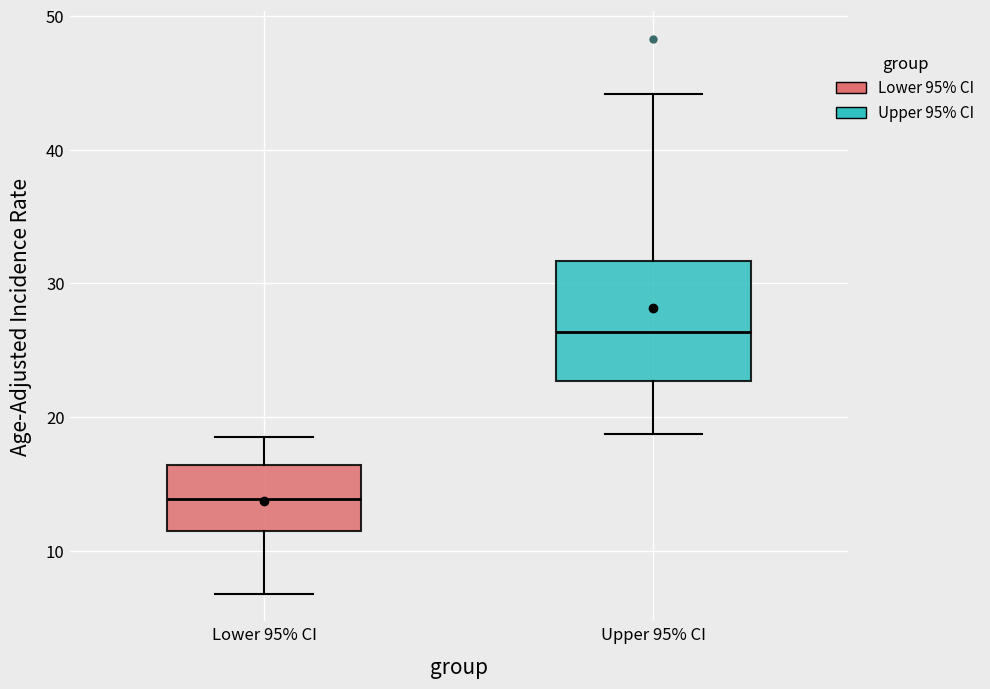

Reading left to right, read every box against the y-axis: the position of its median line, the range the box covers, and the ends of its whiskers. The values are not printed on the chart, so give them approximately, as read against the axis.

Lower 95% CI: median 14, box 12 to 16, whiskers 7 to 19
Upper 95% CI: median 26, box 23 to 32, whiskers 19 to 44